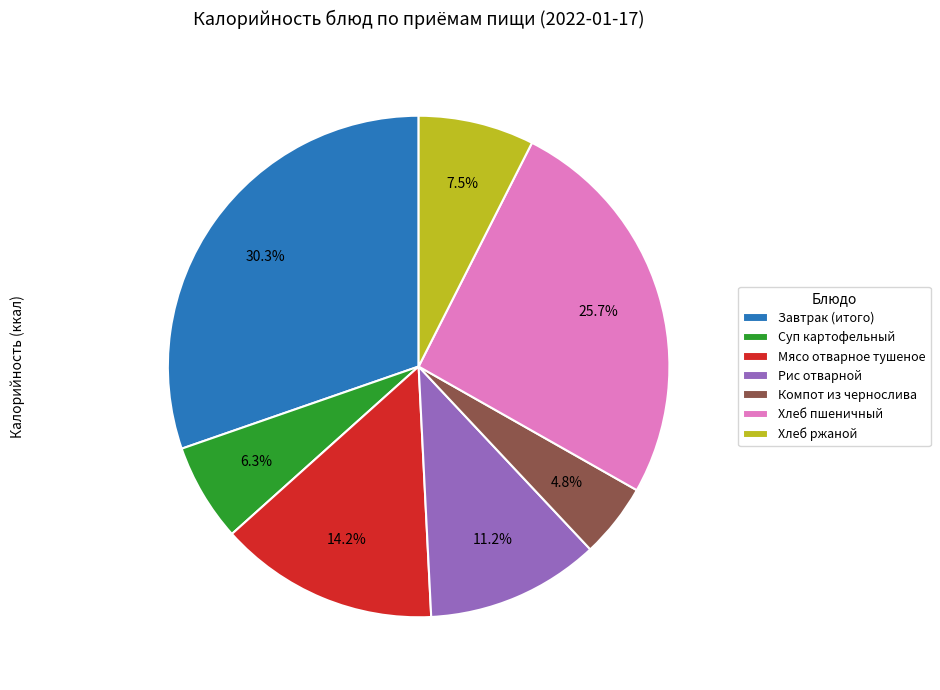

Does Хлеб ржаной account for over 50% of the chart?

No